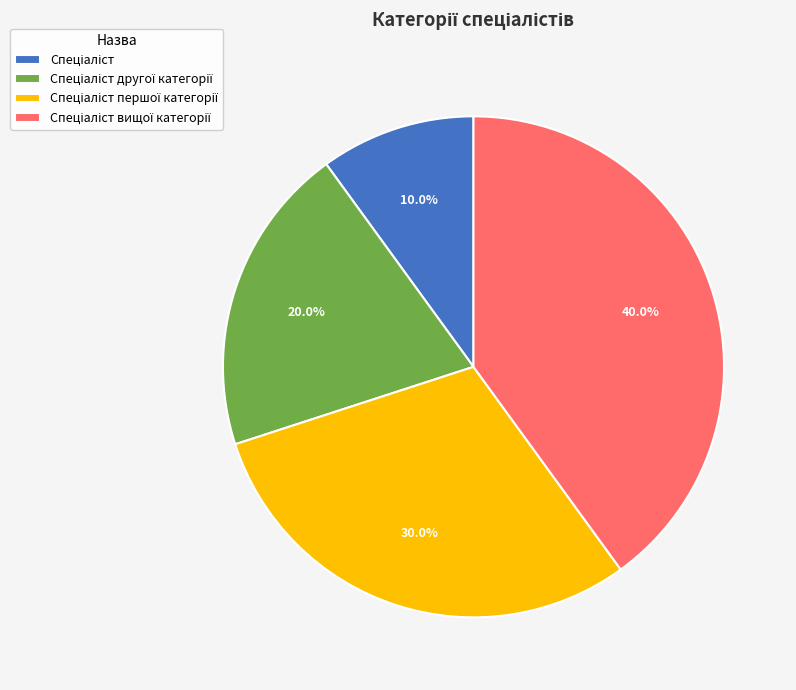

Does any single category account for the majority?

No